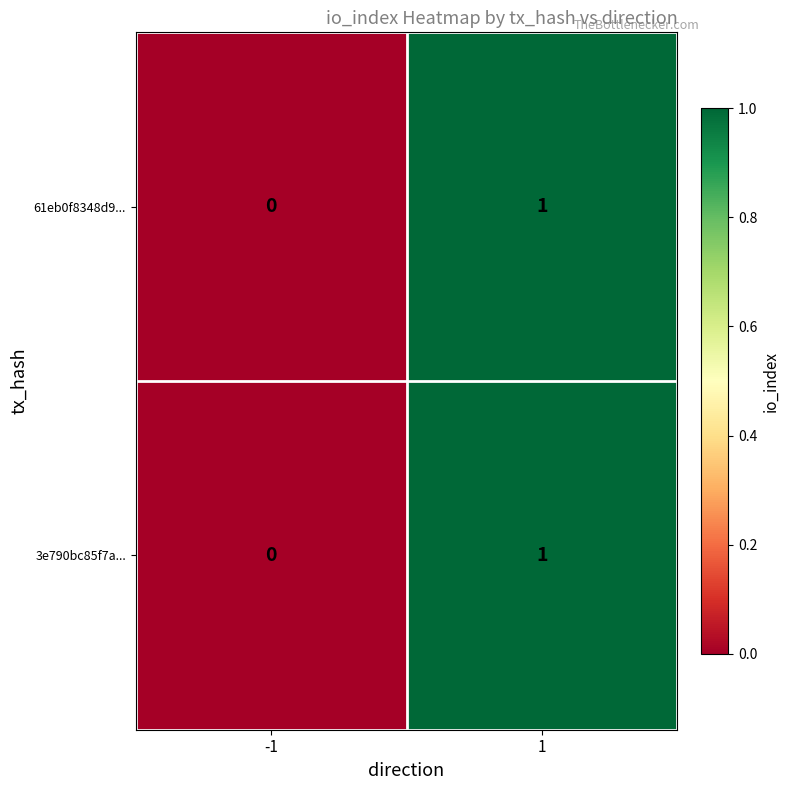

True or false: 61eb0f8348d9... has a value of -1 at -1.

False